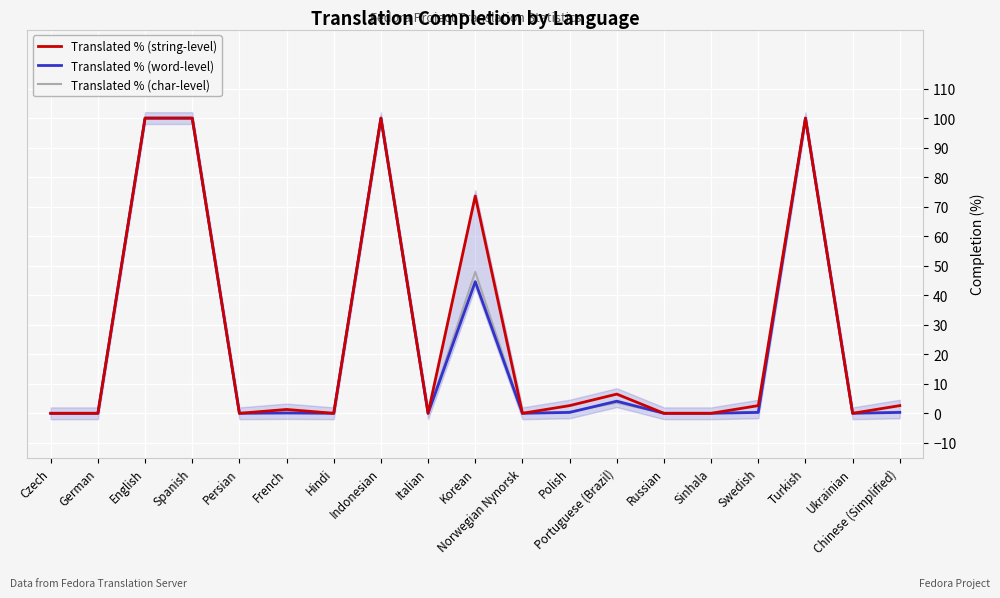

Which category has the highest value in the Translated % (string-level) series?

English